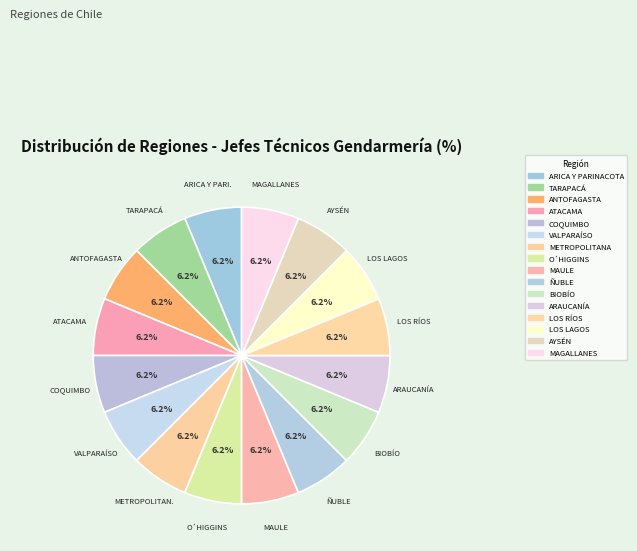

What is the smallest slice in the pie chart?

MAULE